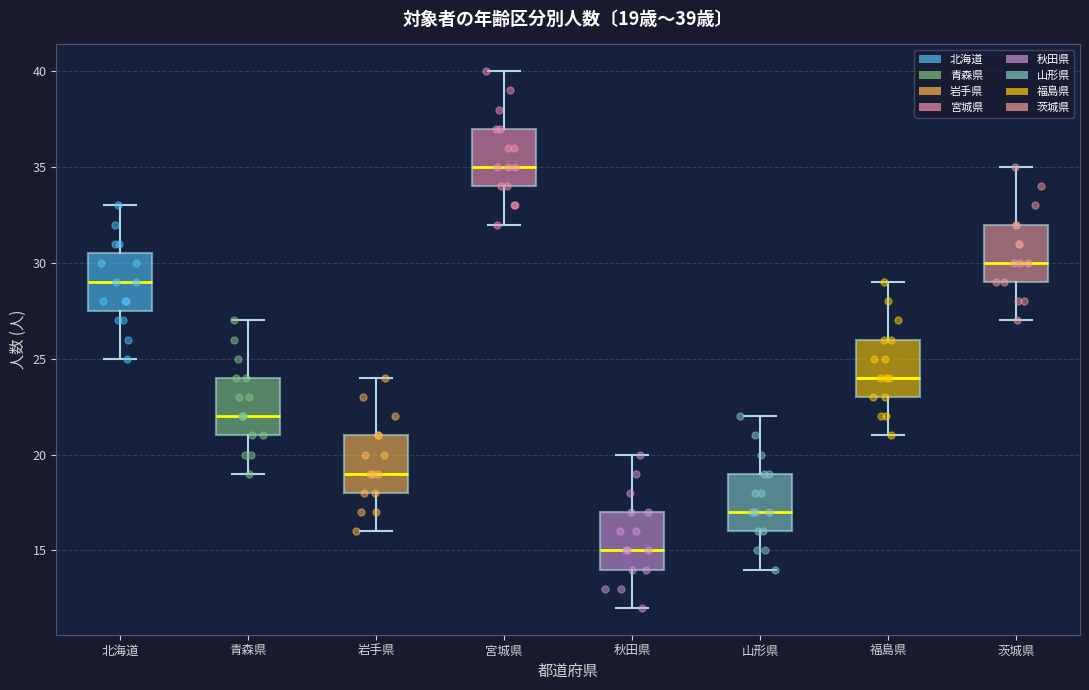

Which box's median line is the lowest?

秋田県